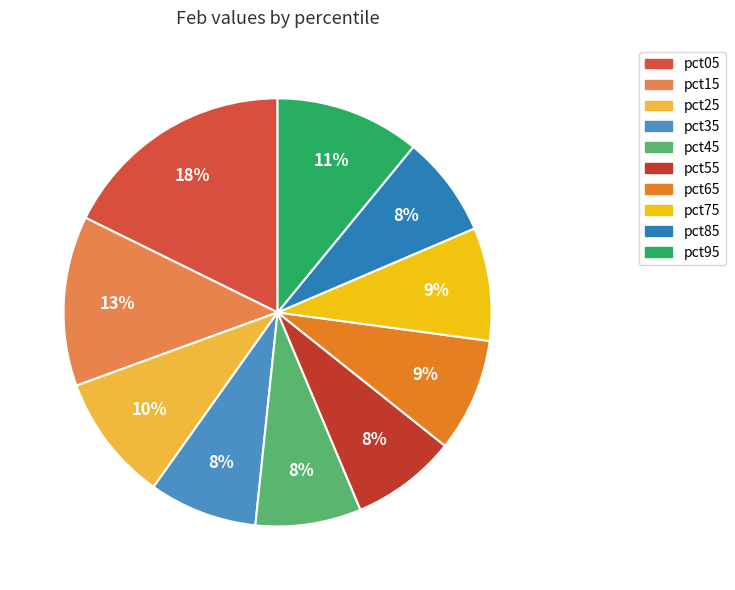

Count the number of slices in the pie.

10